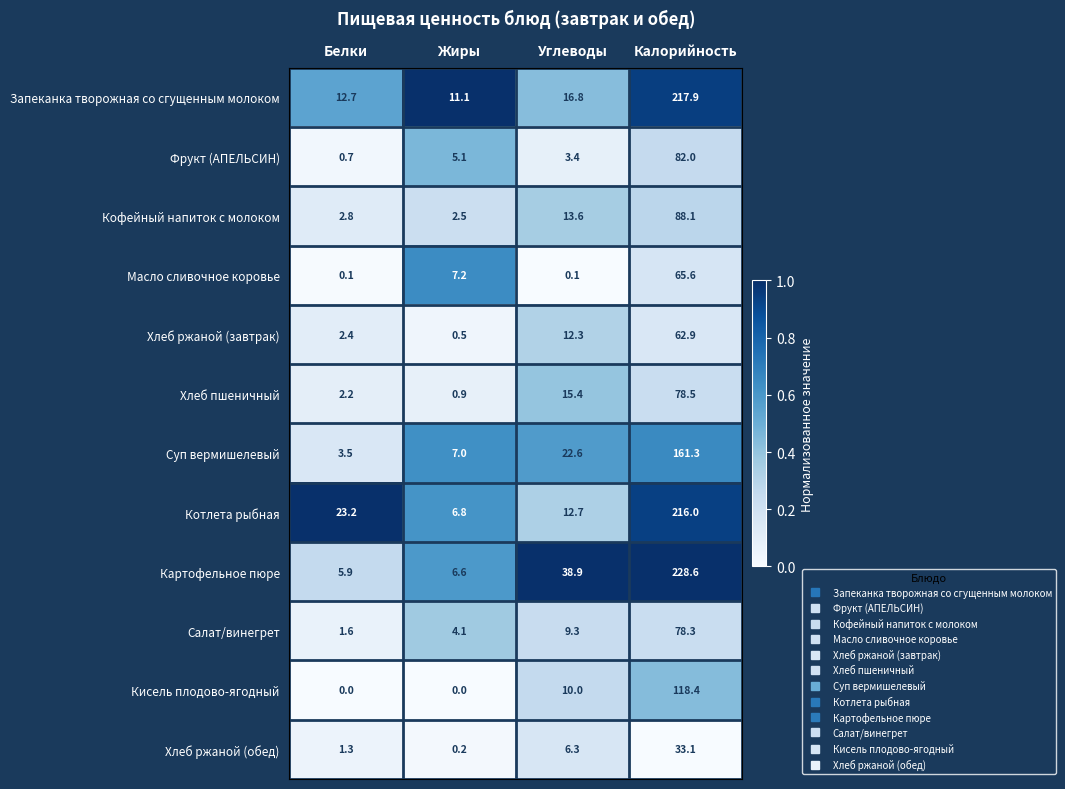

What is the sum of the Кисель плодово-ягодный values at Жиры and Калорийность?

118.4